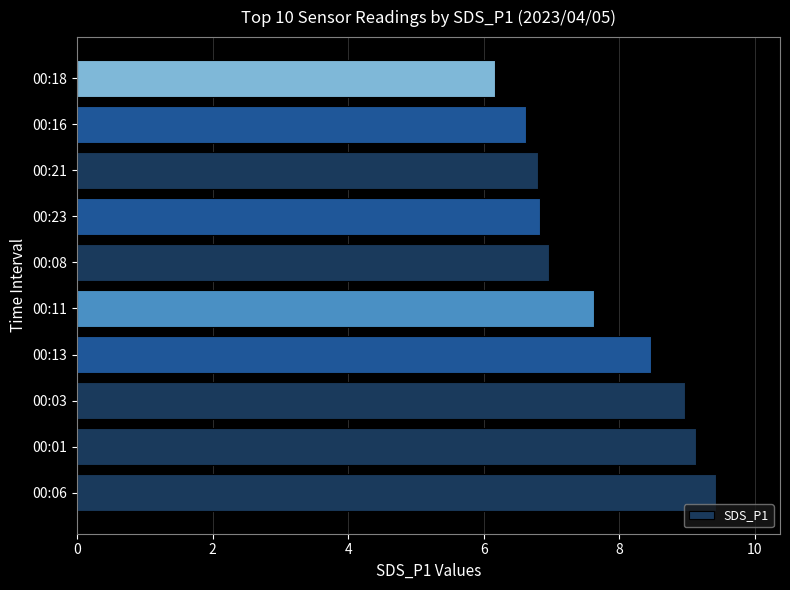

True or false: the data shows 12.3 at 00:03.

False